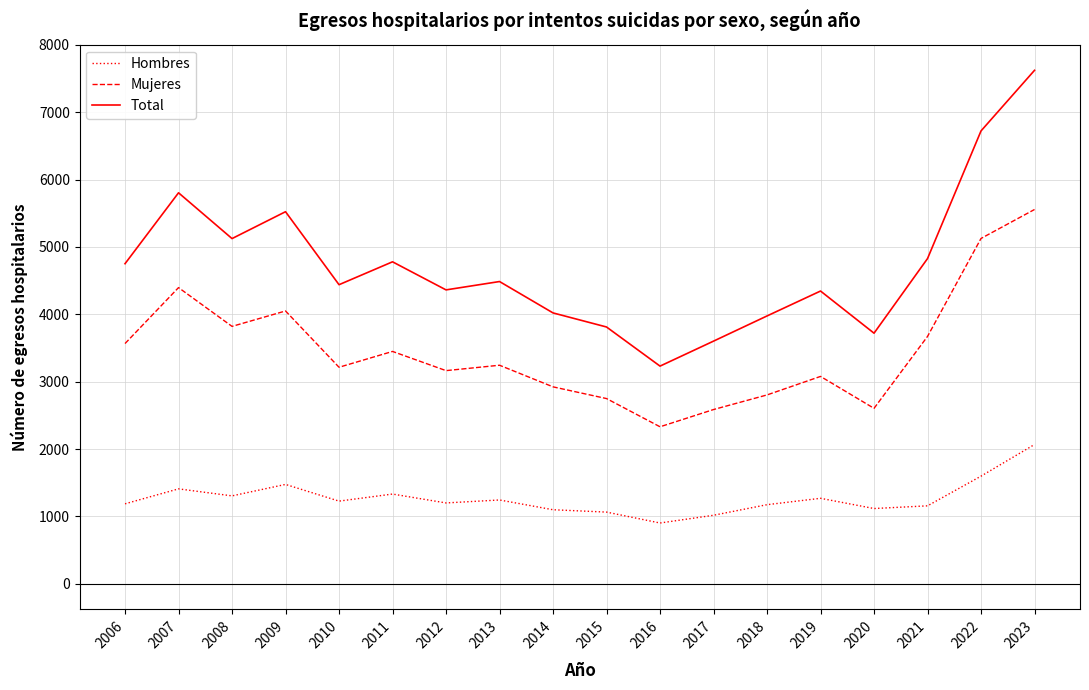

True or false: Hombres and Total cross at least once.

False